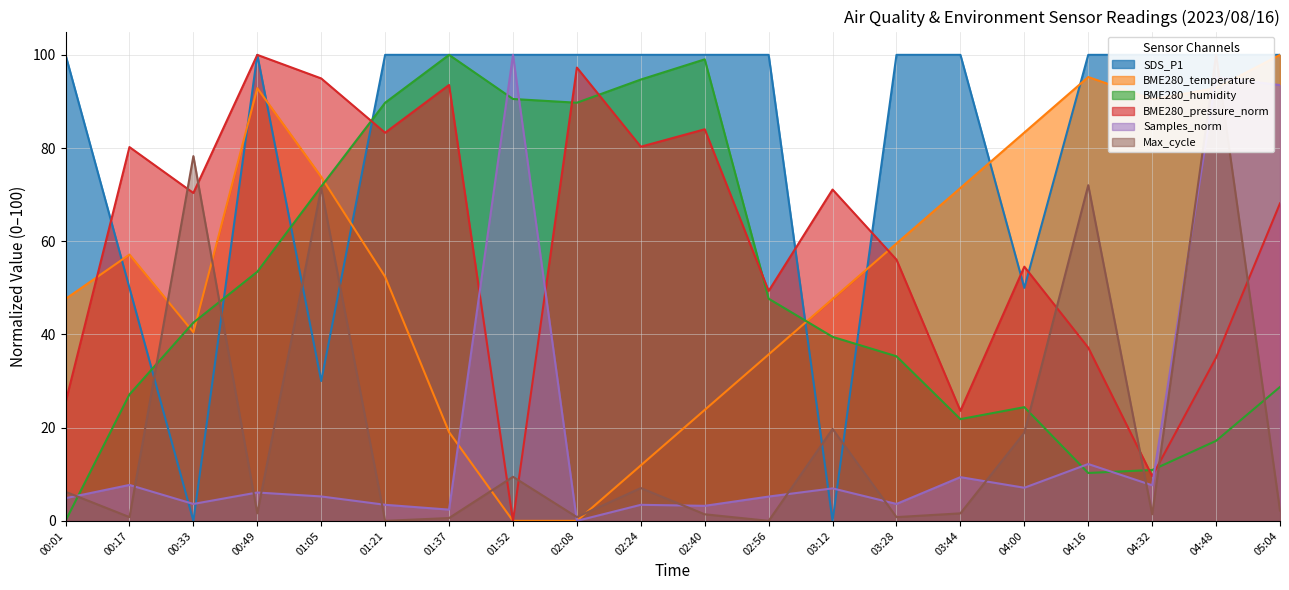

What is the value of the Max_cycle point at the 4th from the left?

1.6